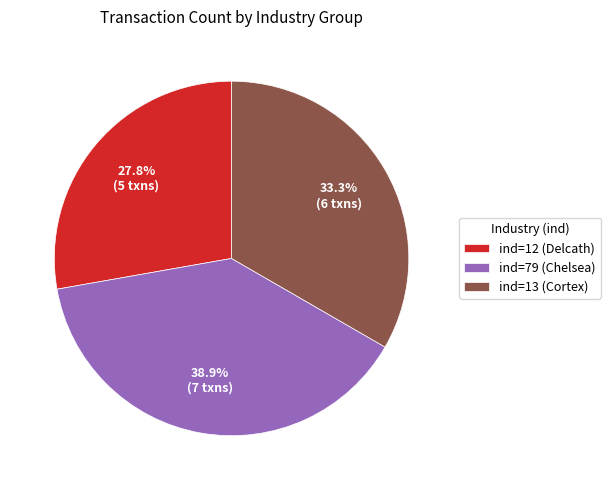

Between ind=79 (Chelsea) and ind=13 (Cortex), which is larger?

ind=79 (Chelsea)